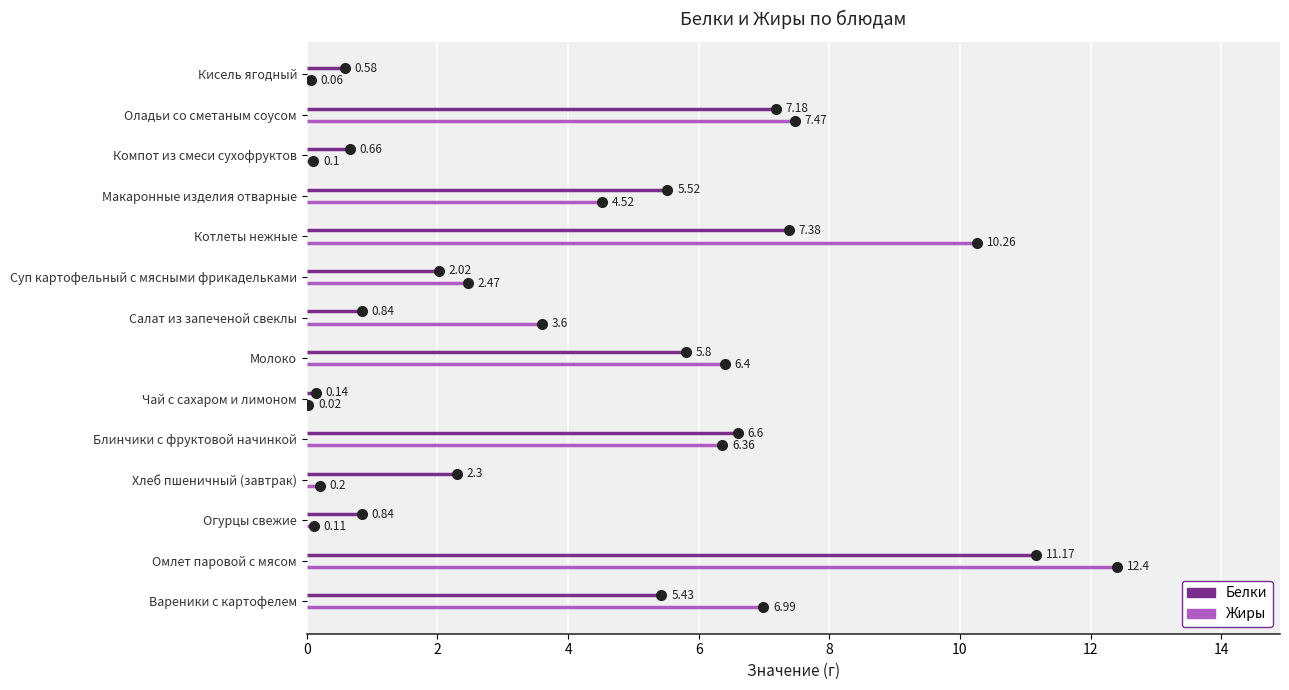

Is the value of Жиры at Молоко greater than the value of Белки at Оладьи со сметаным соусом?

No